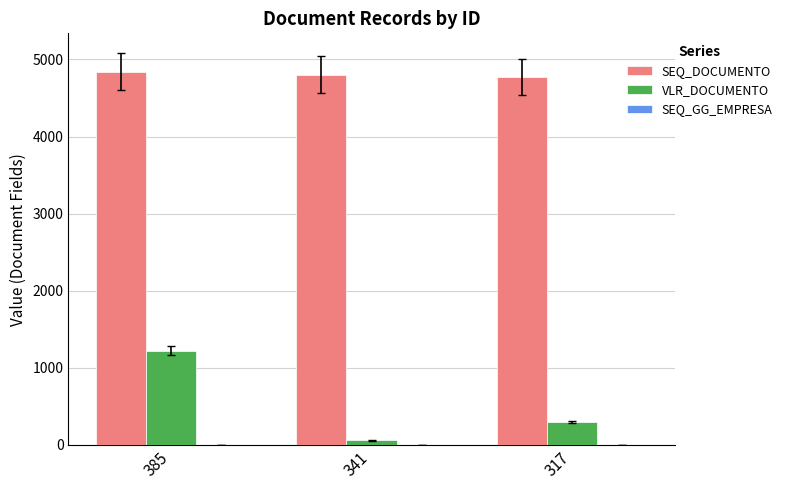

The value of SEQ_DOCUMENTO at 385 is 1876.8. True or false?

False